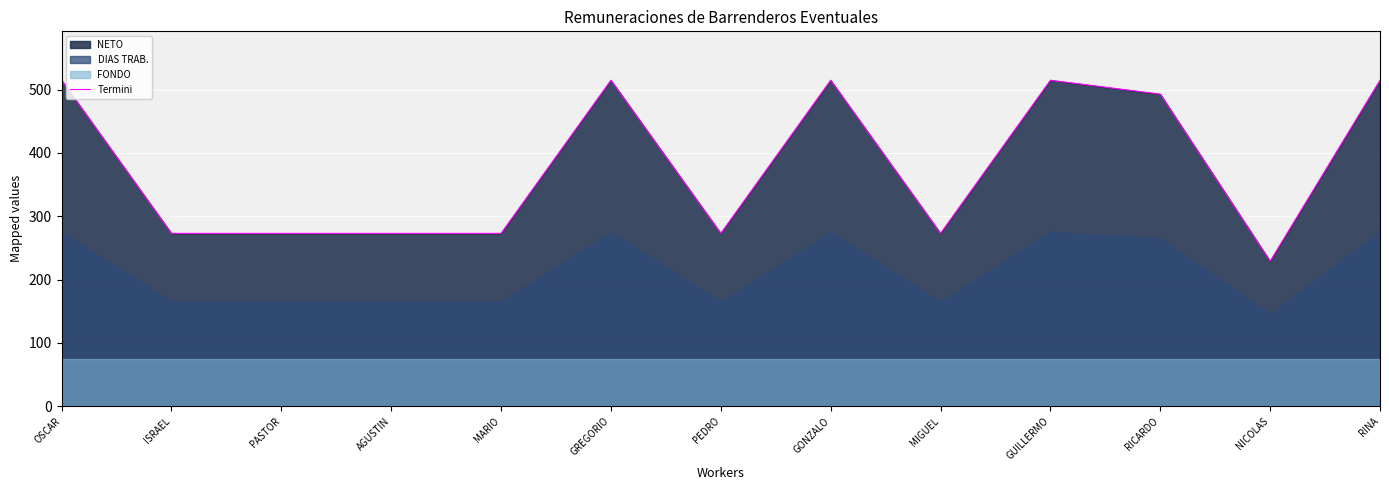

Reading left to right, extract all data points from this chart.

515	273	273	273	273	515	273	515	273	515	493	229	515